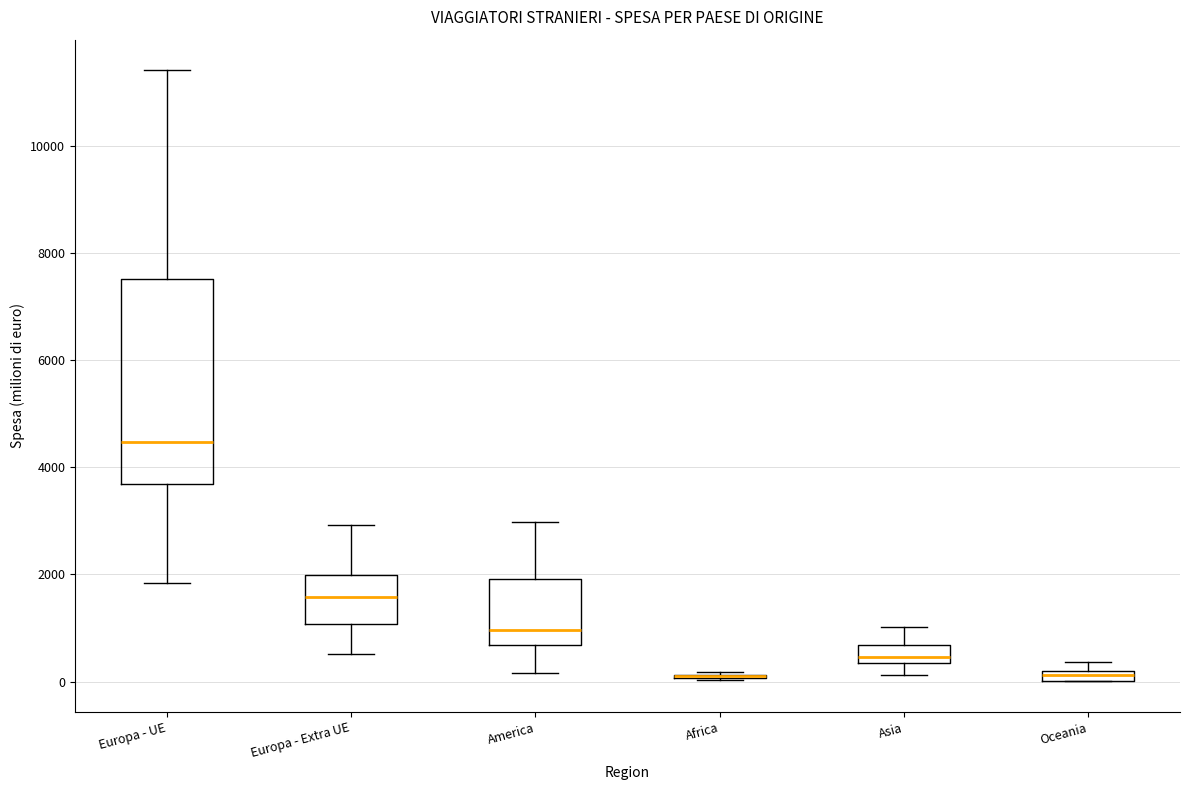

Where does the upper whisker of the box for Europa - UE end on the y-axis? The values are not printed on the chart, so give them approximately, as read against the axis.

11400